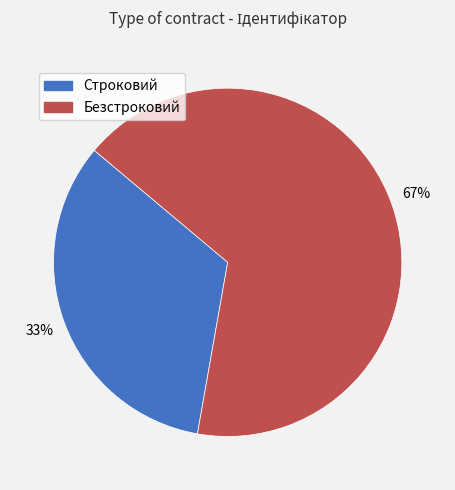

To the nearest percent, what is the combined percentage of Безстроковий and Строковий?

100%